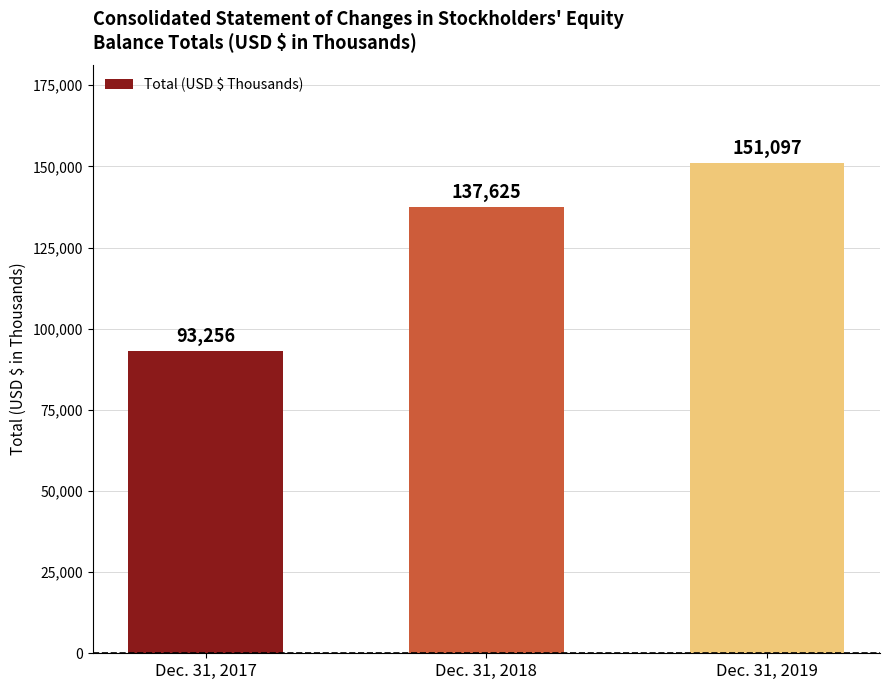

What is the change in value from Dec. 31, 2017 to Dec. 31, 2018?

+44369